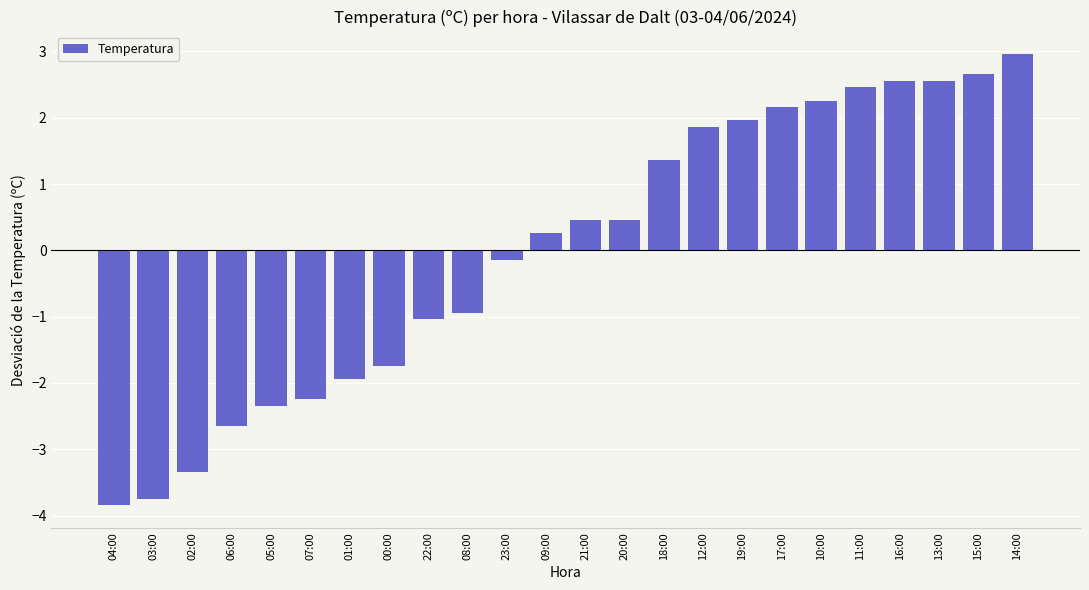

What is the change in value from 21:00 to 18:00?

+0.9